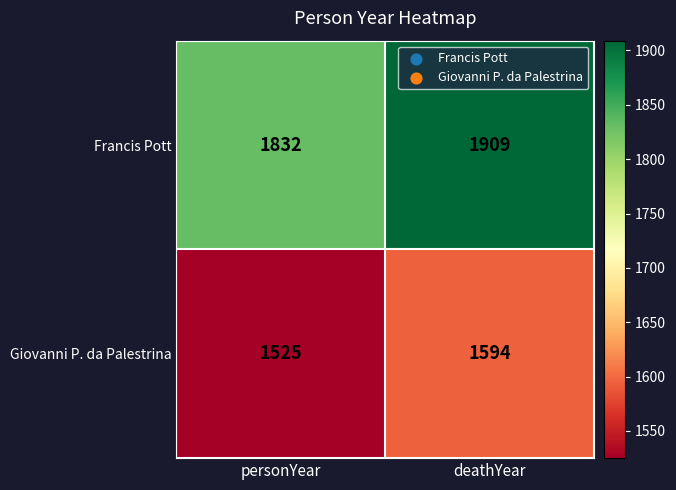

How many categories are shown in the chart?

2